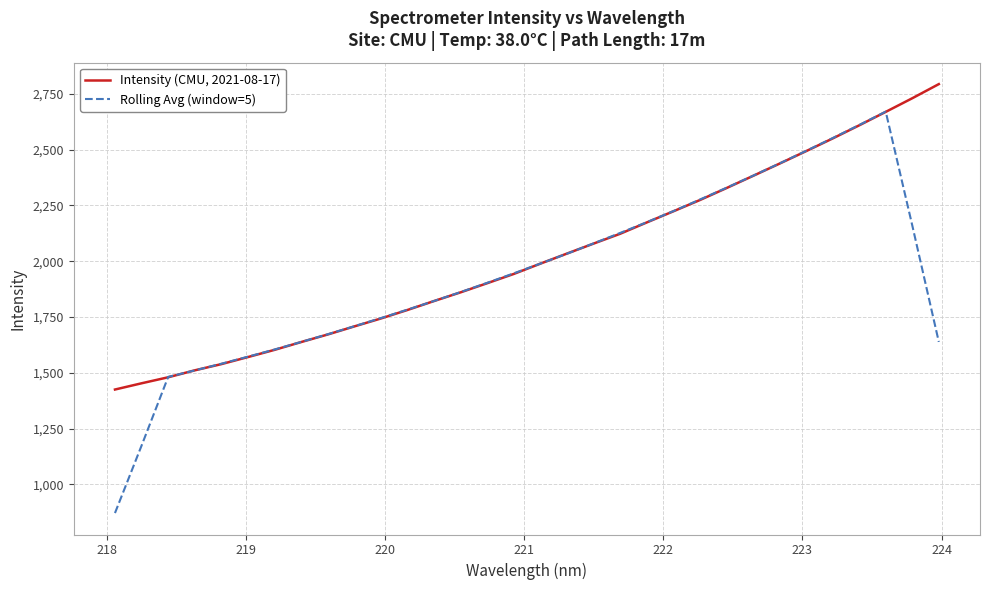

What is the greatest value displayed?

2793.5